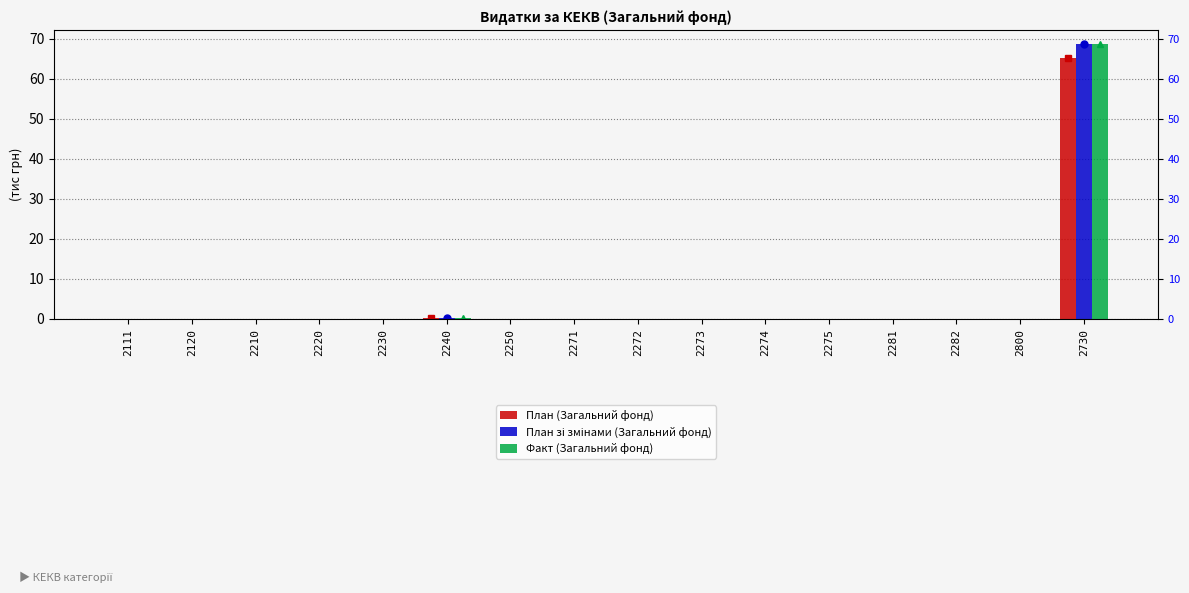

What is the average value of the План зі змінами (Загальний фонд) series?

4.3